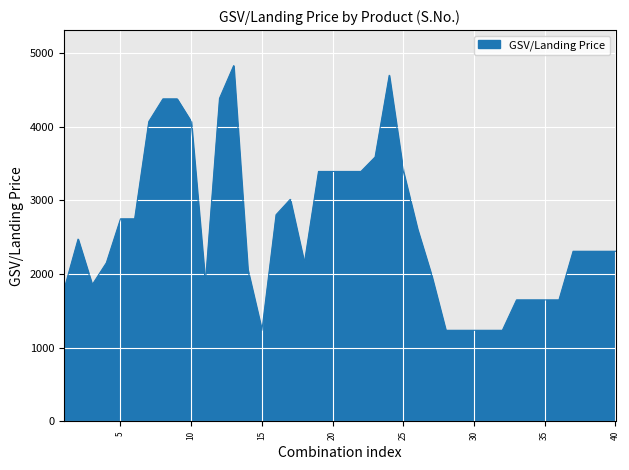

What is the difference between the maximum and minimum values?

3591.3